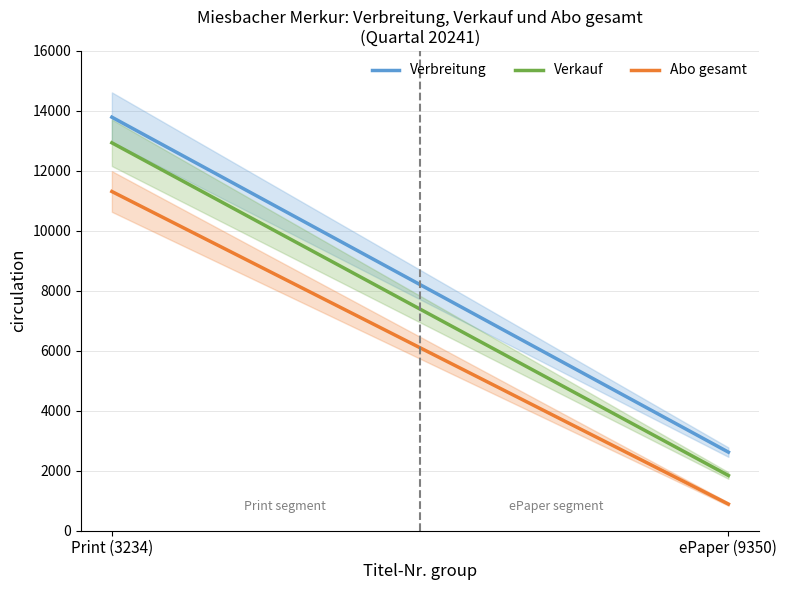

List the series in order of their overall mean, lowest first.

Abo gesamt, Verkauf, Verbreitung